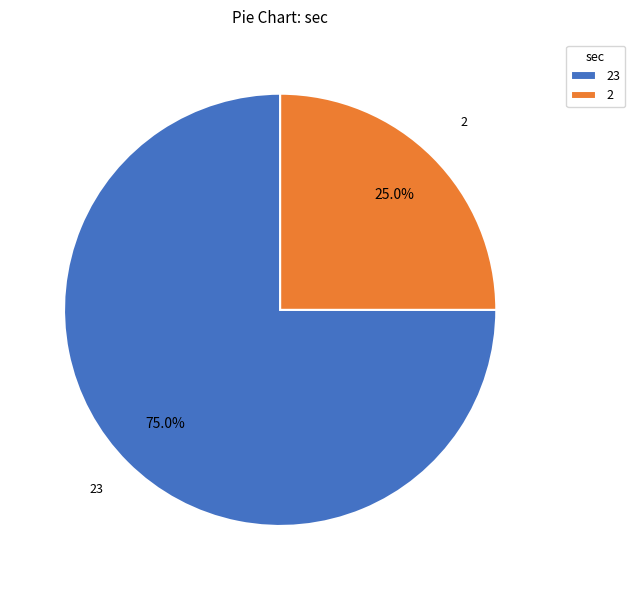

To the nearest percent, what percentage of the pie is 23?

75%